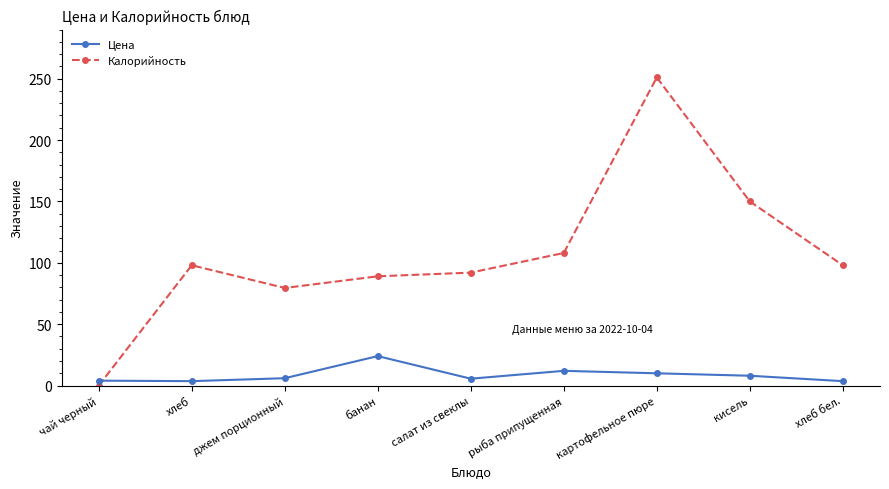

What is the label of the 6th point from the left?

рыба припущенная